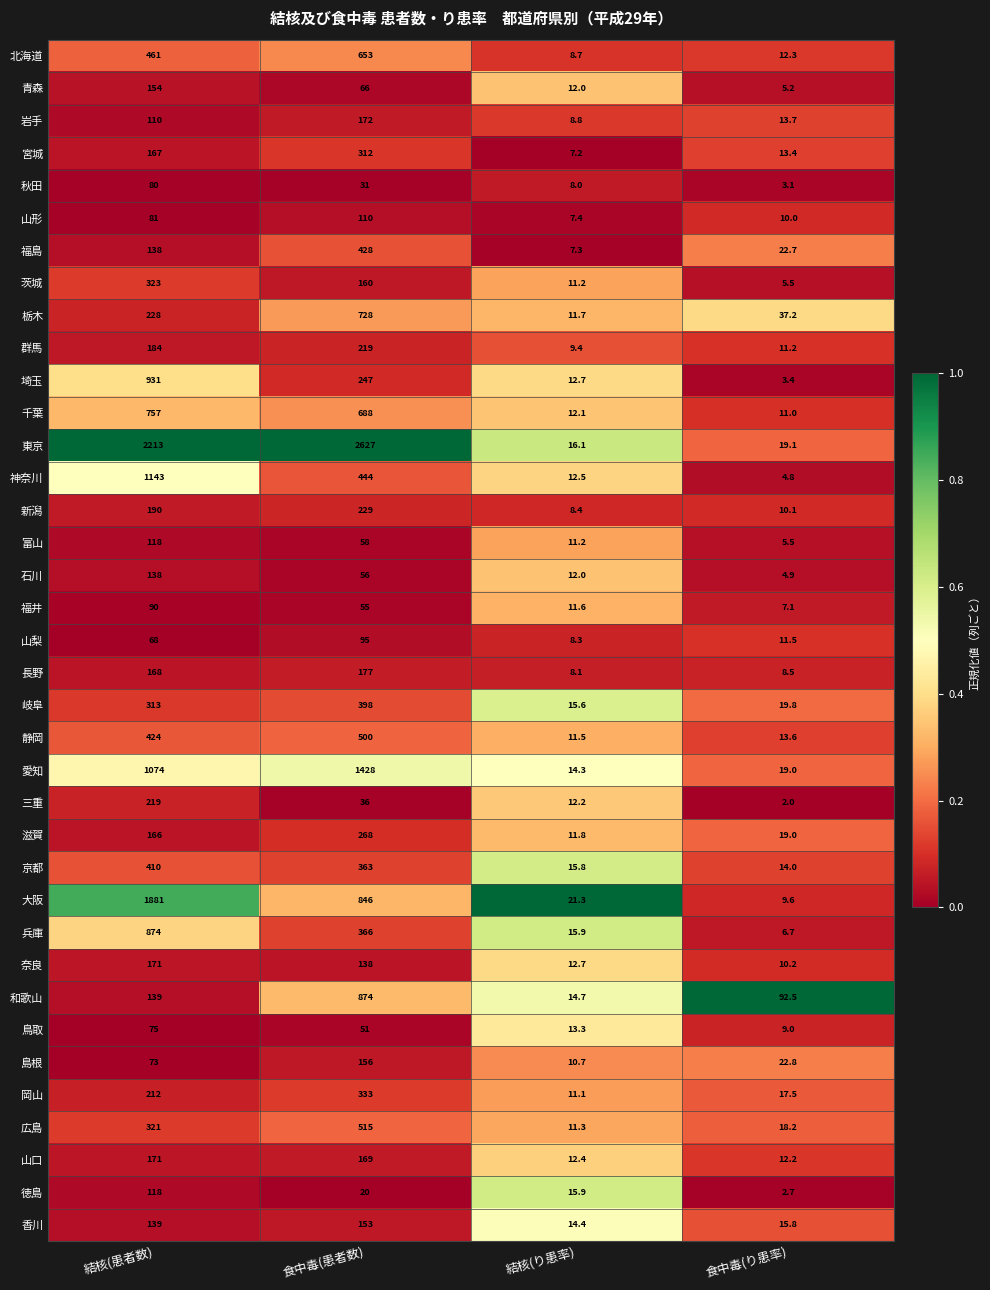

Rank the categories by 京都 value from lowest to highest.

食中毒(り患率), 結核(り患率), 食中毒(患者数), 結核(患者数)